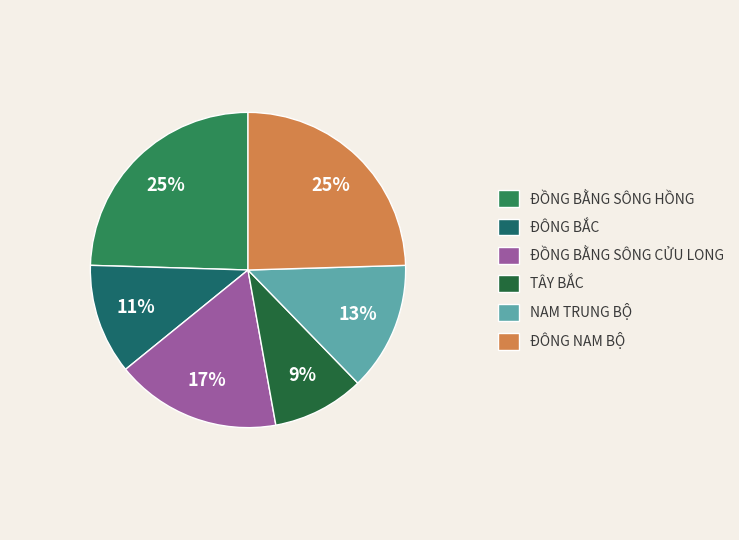

Is it true that NAM TRUNG BỘ is 1% of the pie?

False